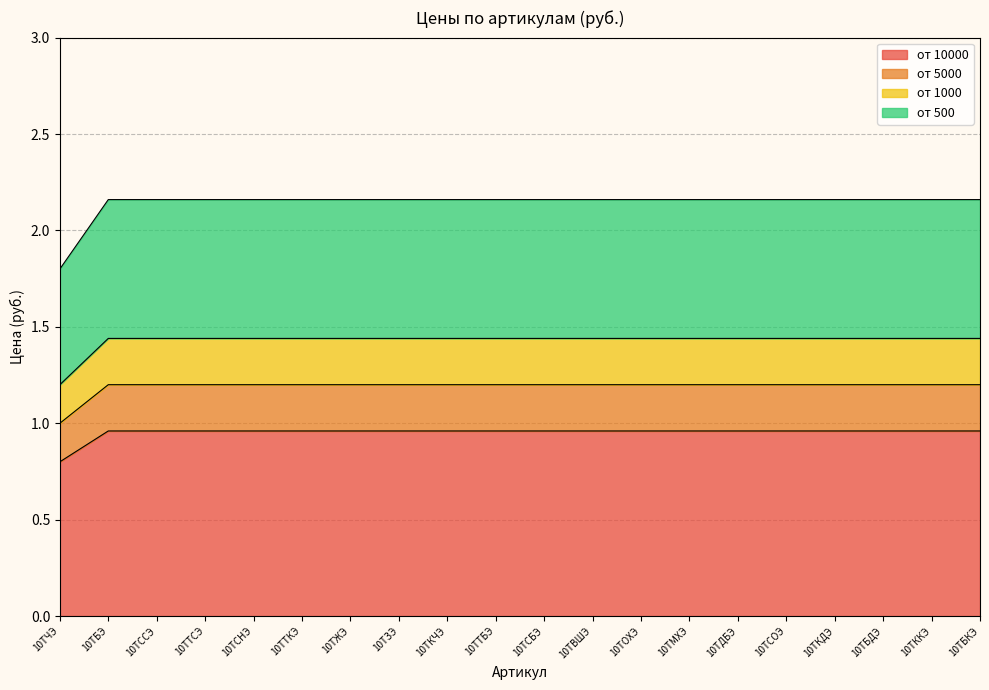

What is the maximum value shown in the chart?

2.2